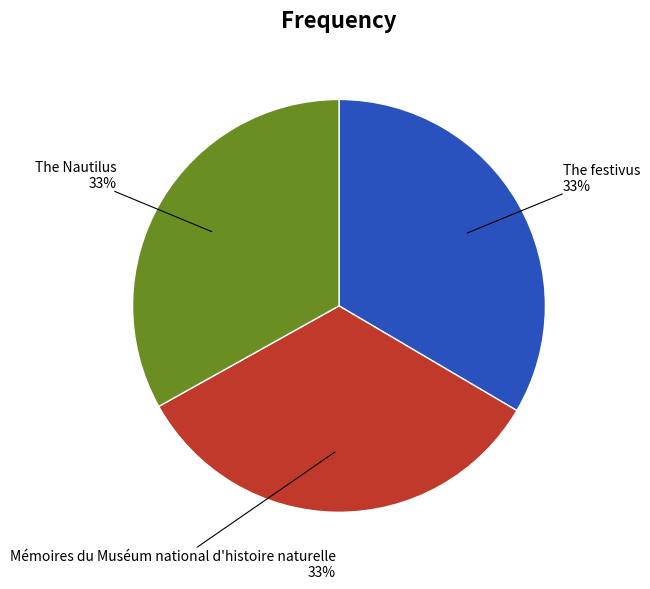

Does any single category account for the majority?

No